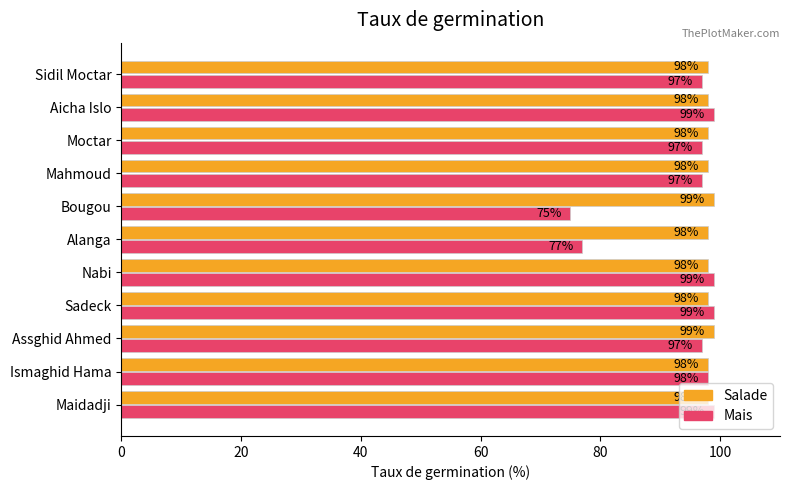

Which label corresponds to the smallest value in the chart?

Bougou